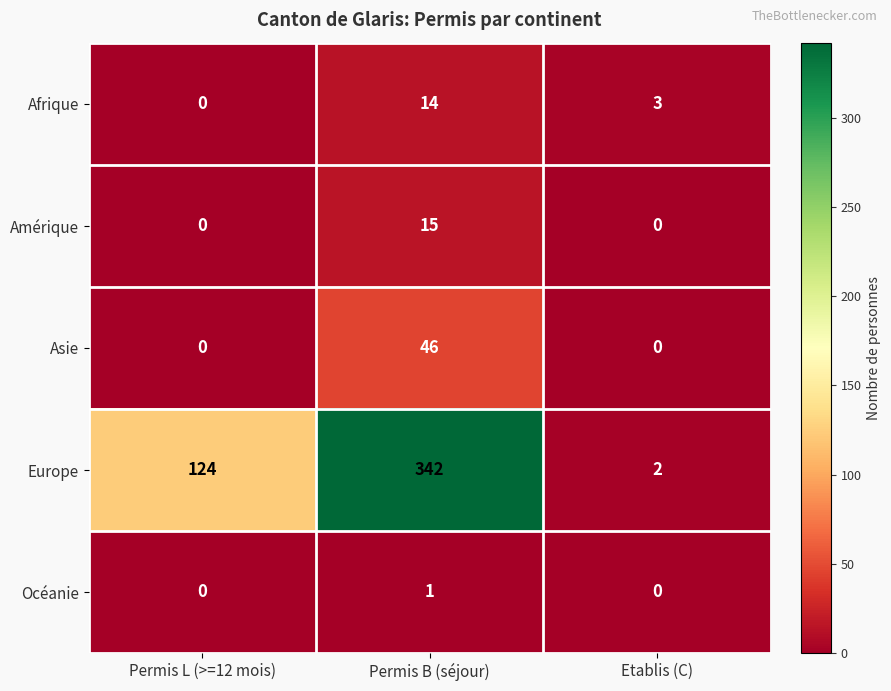

Read the Asie value at Permis B (séjour), to the nearest 5.

45